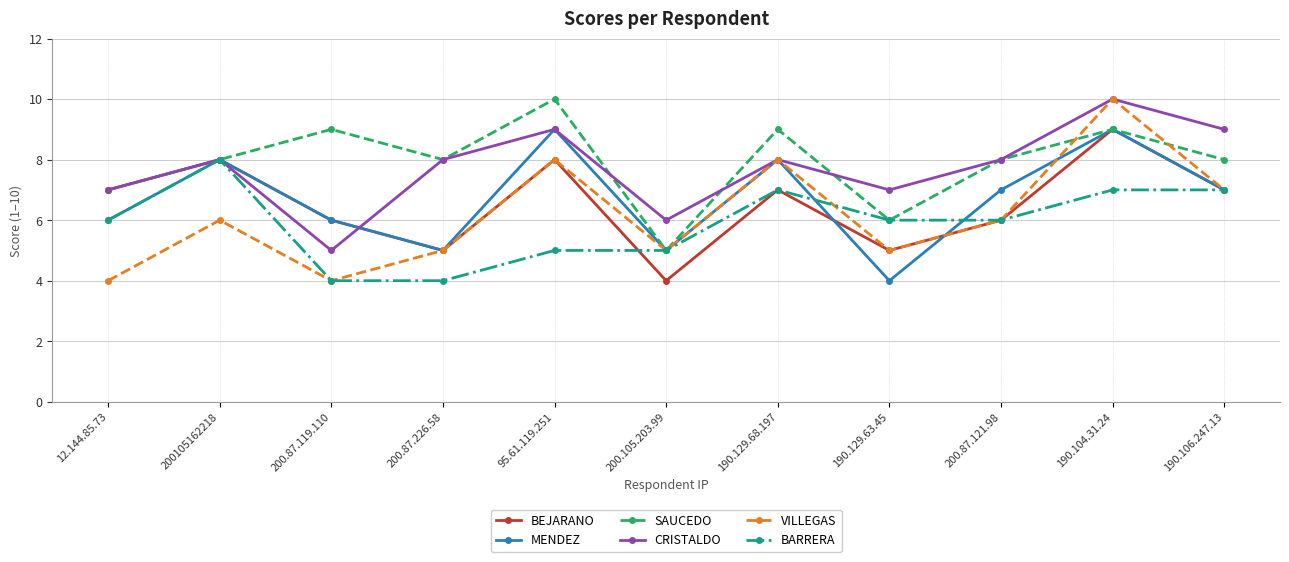

What is the difference between the BARRERA values at 190.129.68.197 and 200.87.119.110?

3